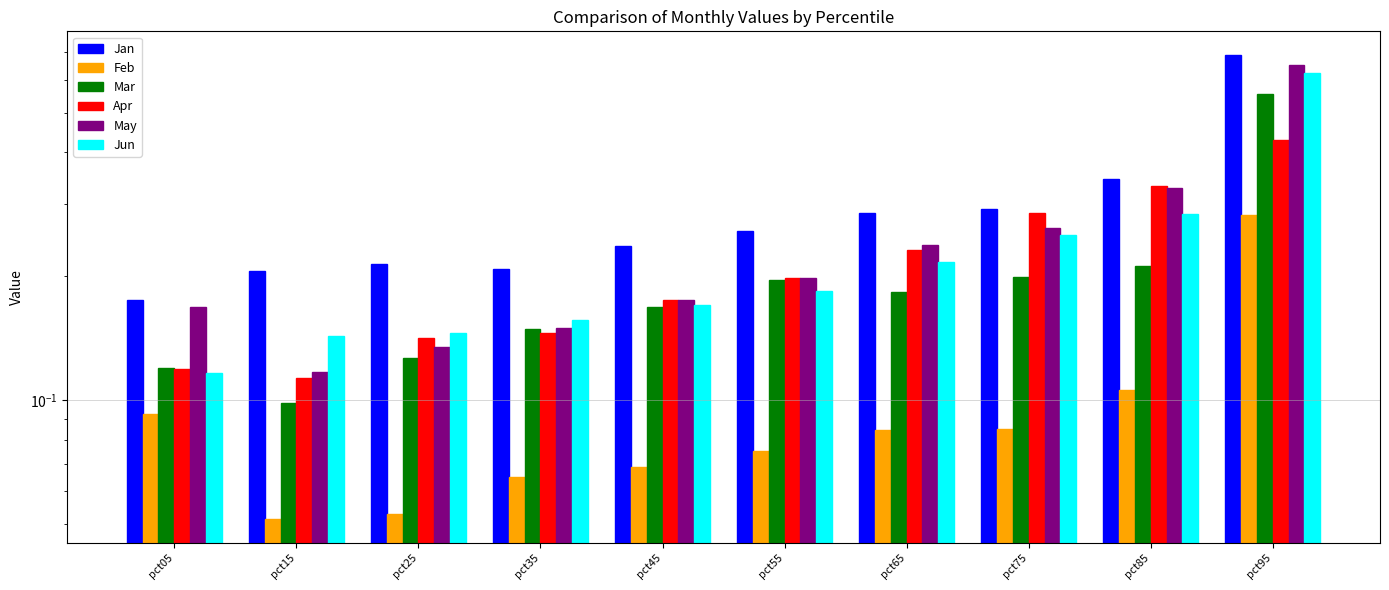

What is the sum of all Jan values?

2.9